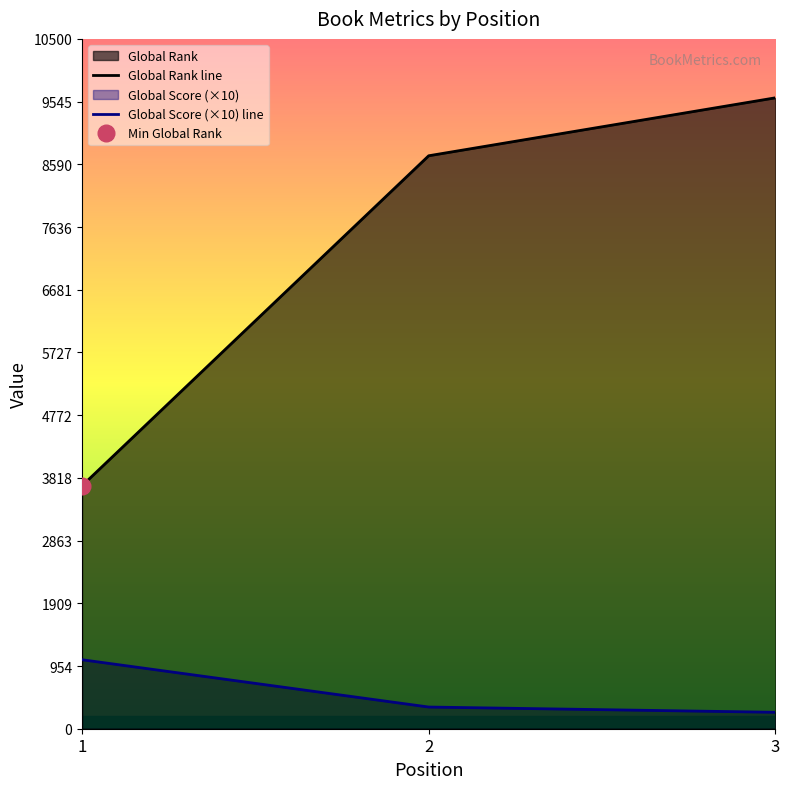

True or false: Global Score has a value of 1050 at 1.

True